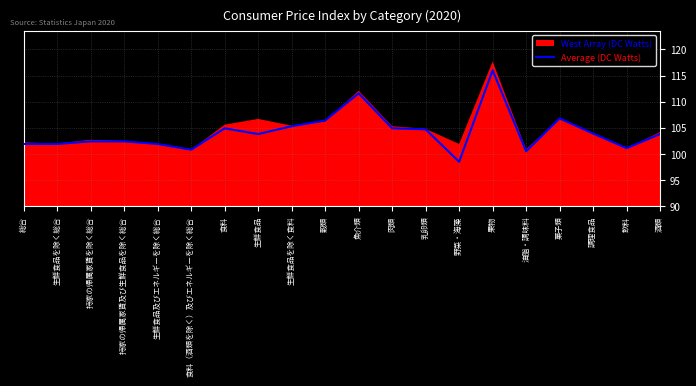

Where is the first local maximum?

食料